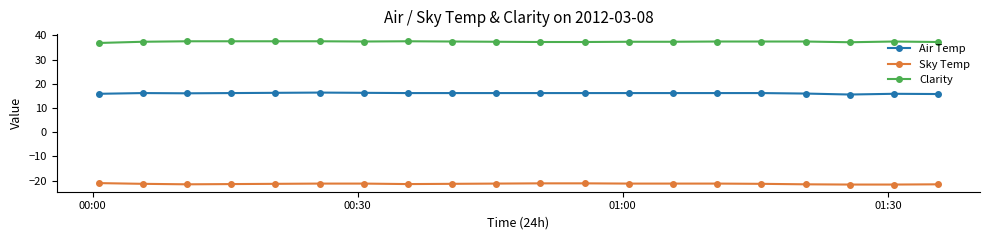

What is the average value of the Sky Temp series?

-21.3